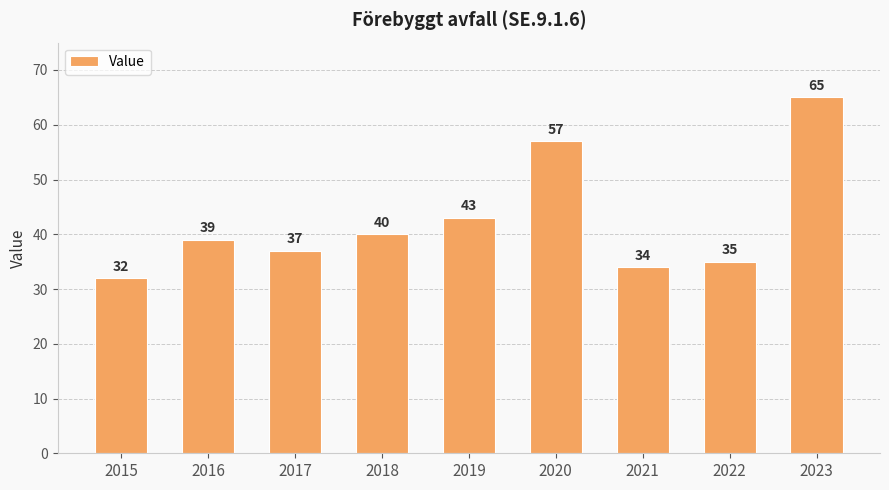

What is the sum of all values?

382